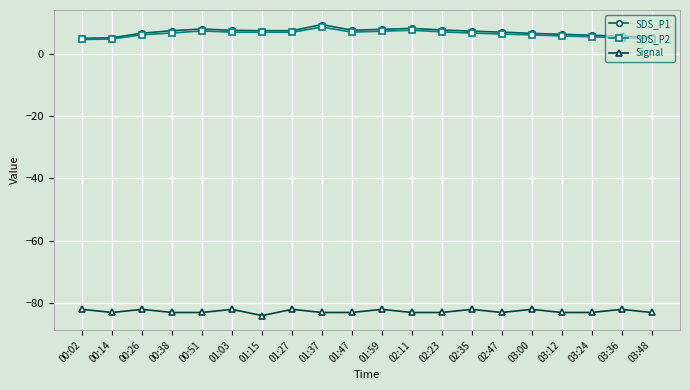

What is the value of the Signal point at the 7th from the left?

-84.0